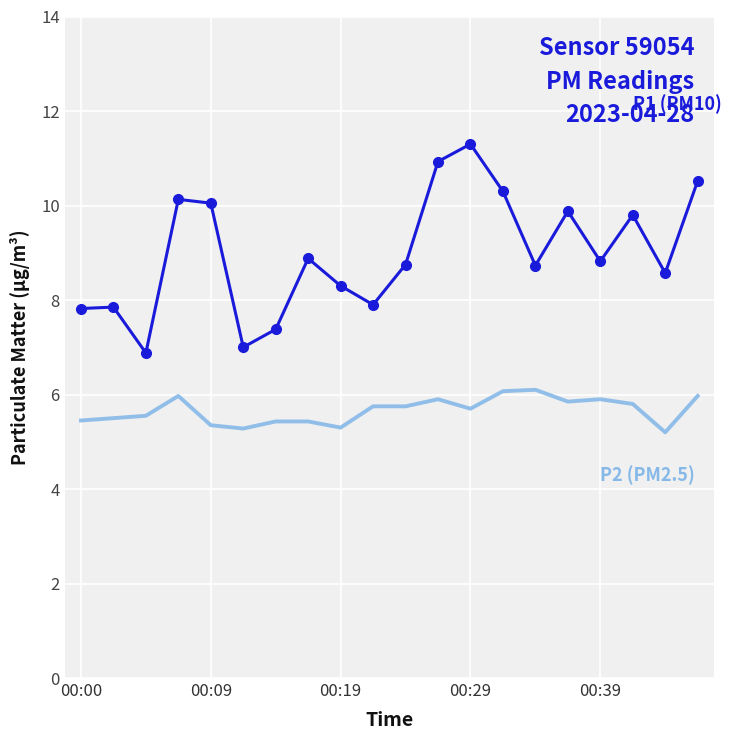

What is the maximum value shown in the chart?

11.3